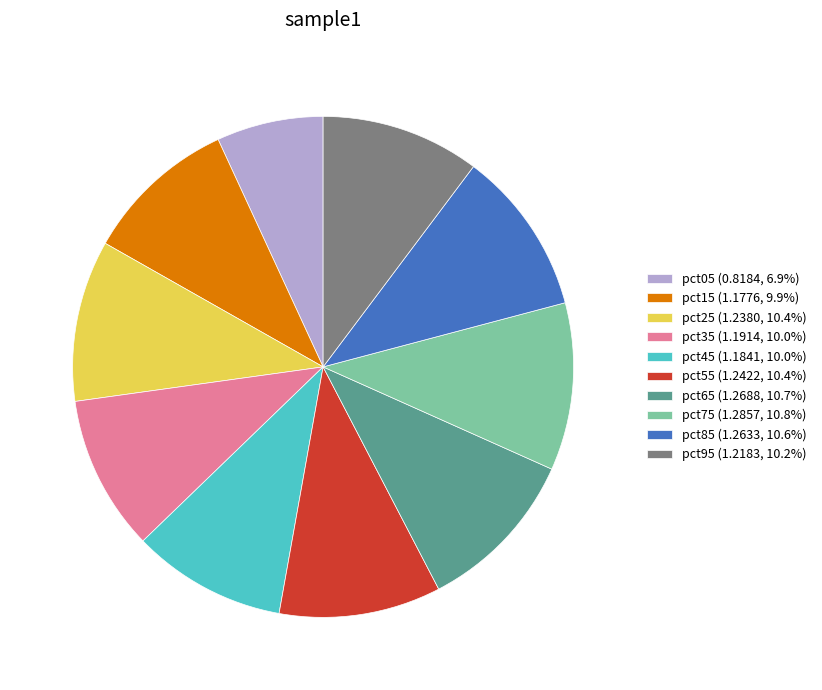

Do pct65 (1.2688, 10.7%) and pct45 (1.1841, 10.0%) together represent more than half of the pie?

No